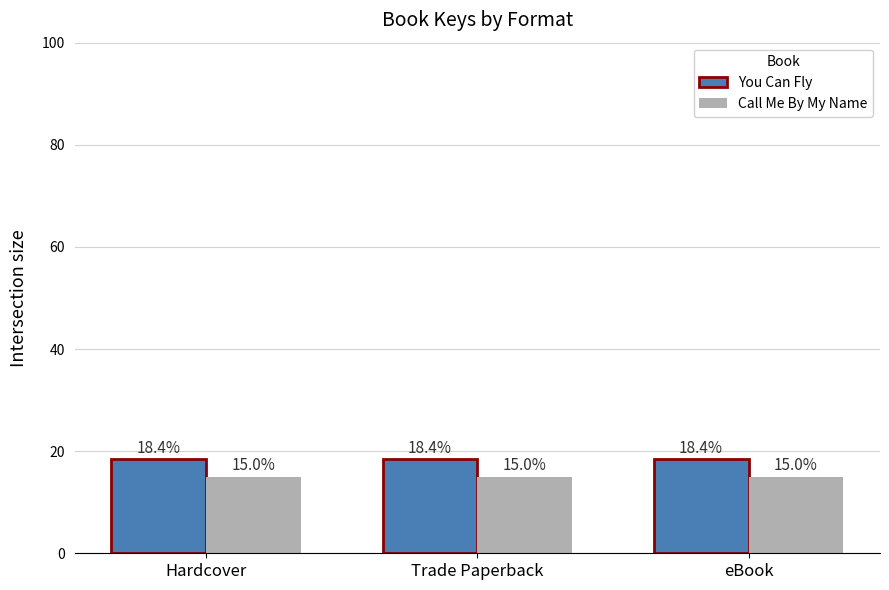

What is the value of the You Can Fly bar at the 2nd from the left?

18.4